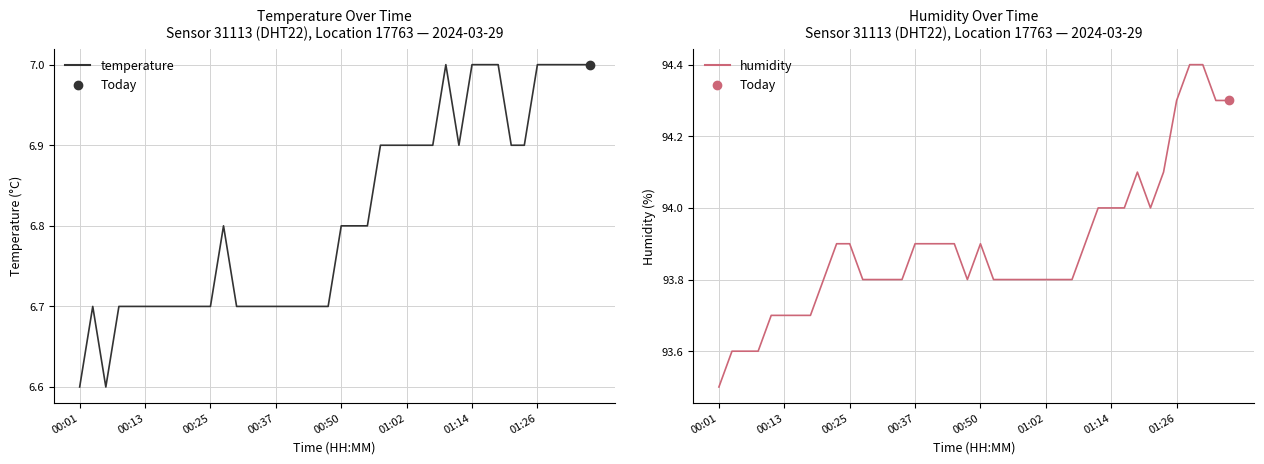

The temperature series shows 7.0 at 36. True or false?

True